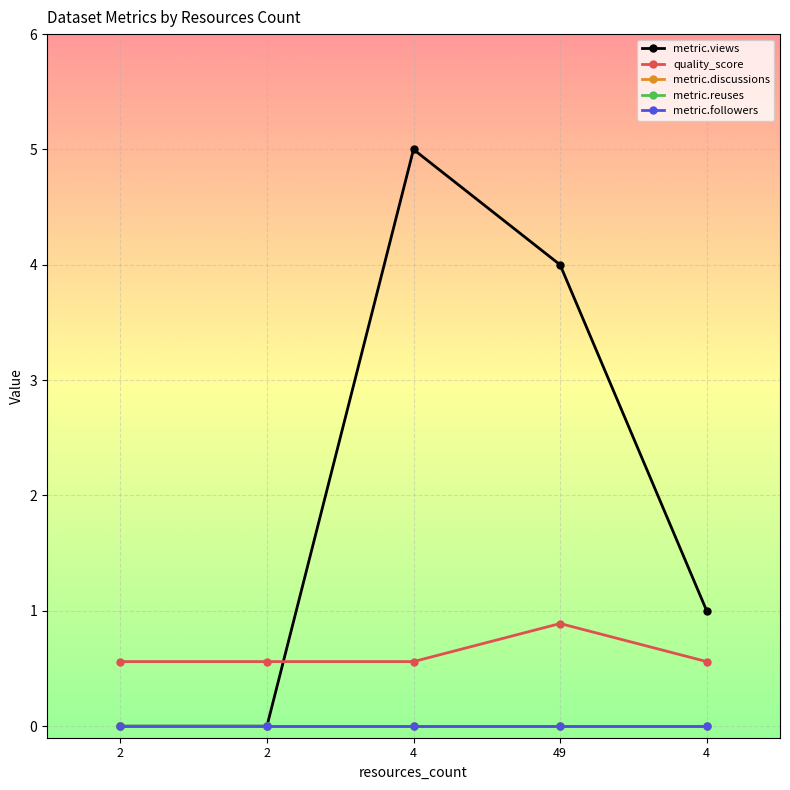

At which category is the sum across all series the highest?

4